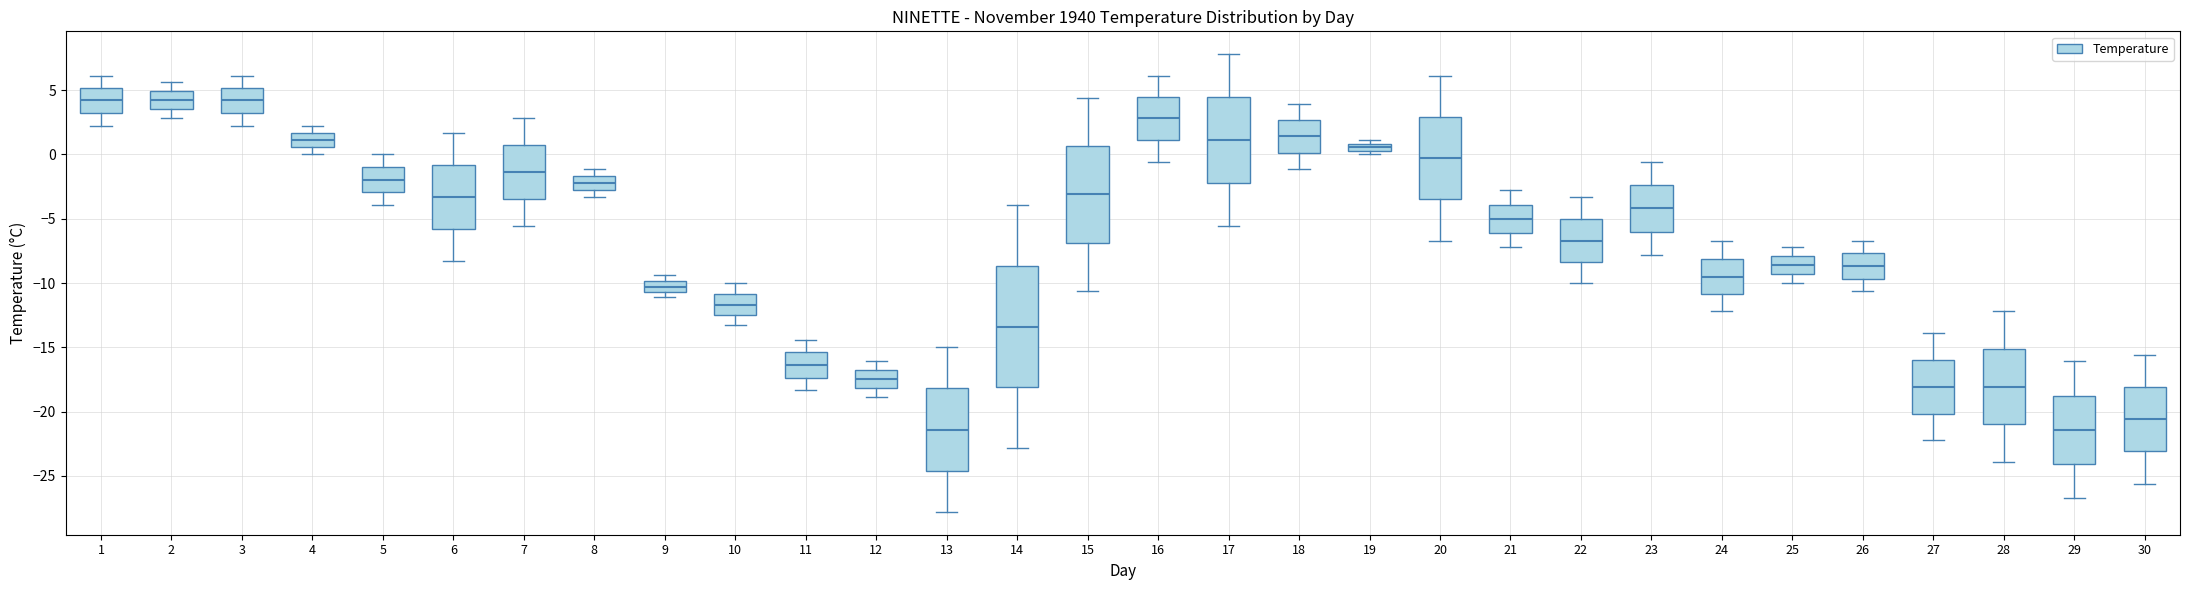

Where is the upper edge of the box at x = 28 on the y-axis? The values are not printed on the chart, so give them approximately, as read against the axis.

-15.0